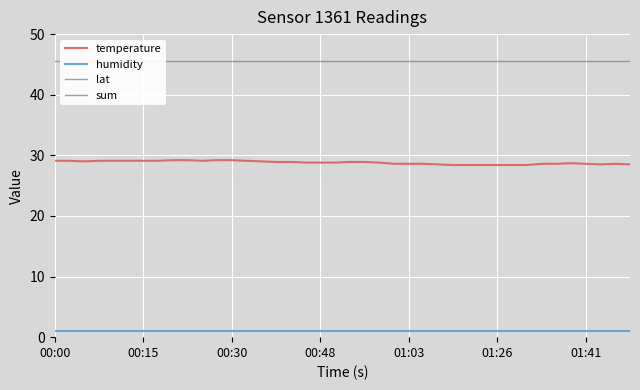

Which category has the lowest value across all series?

00:00